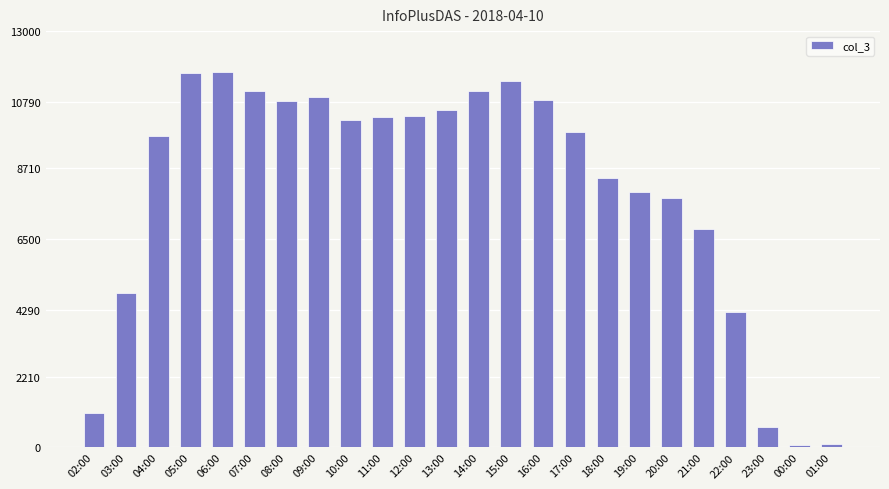

Approximately how many times larger is the value at 12:00 compared to 14:00?

0.9